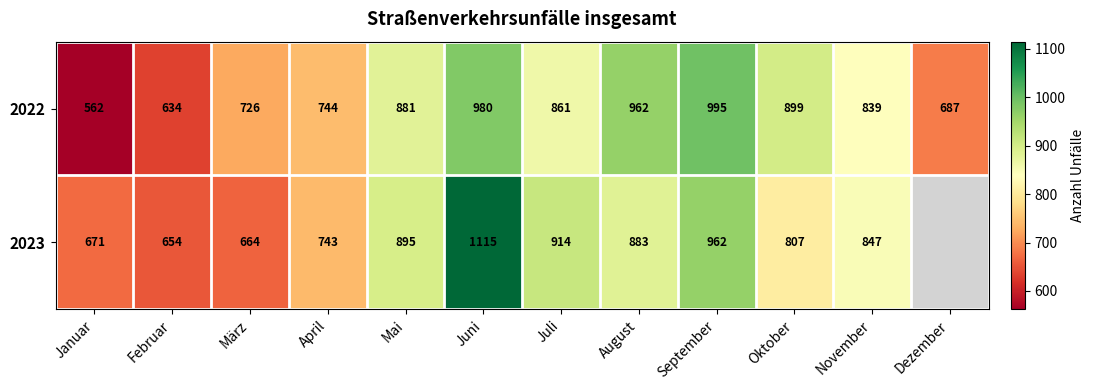

At which label does 2022 first exceed 861?

Mai